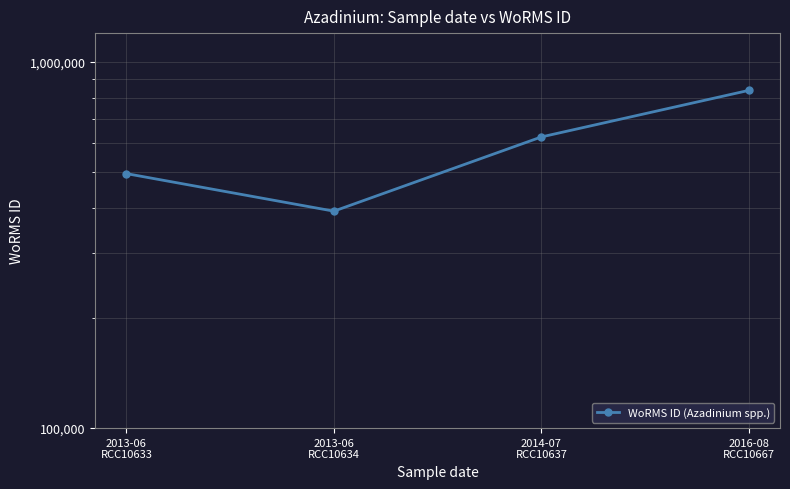

Rank the categories by value from highest to lowest.

2016-08
RCC10667, 2014-07
RCC10637, 2013-06
RCC10633, 2013-06
RCC10634